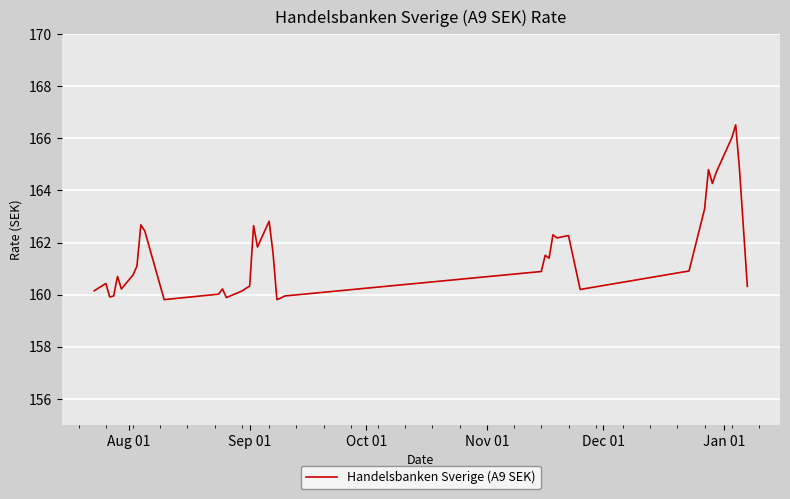

What is the difference between the maximum and minimum values?

6.7